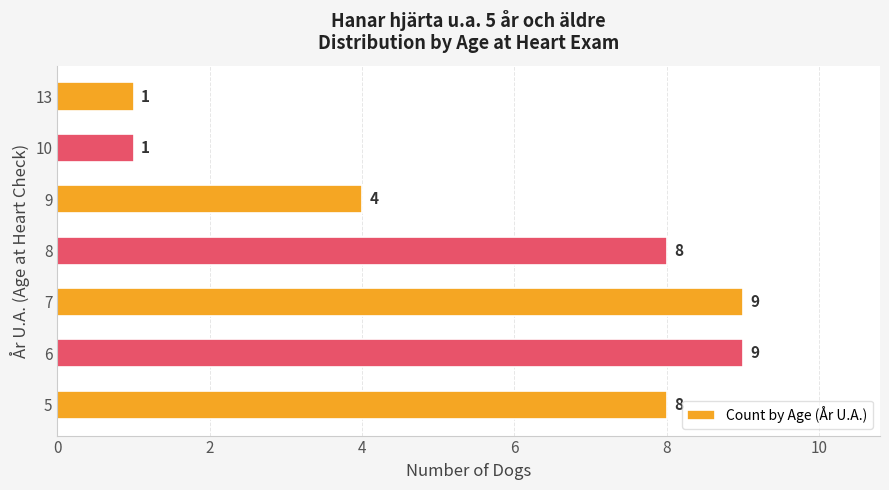

Which has a higher value, 5 or 10?

5